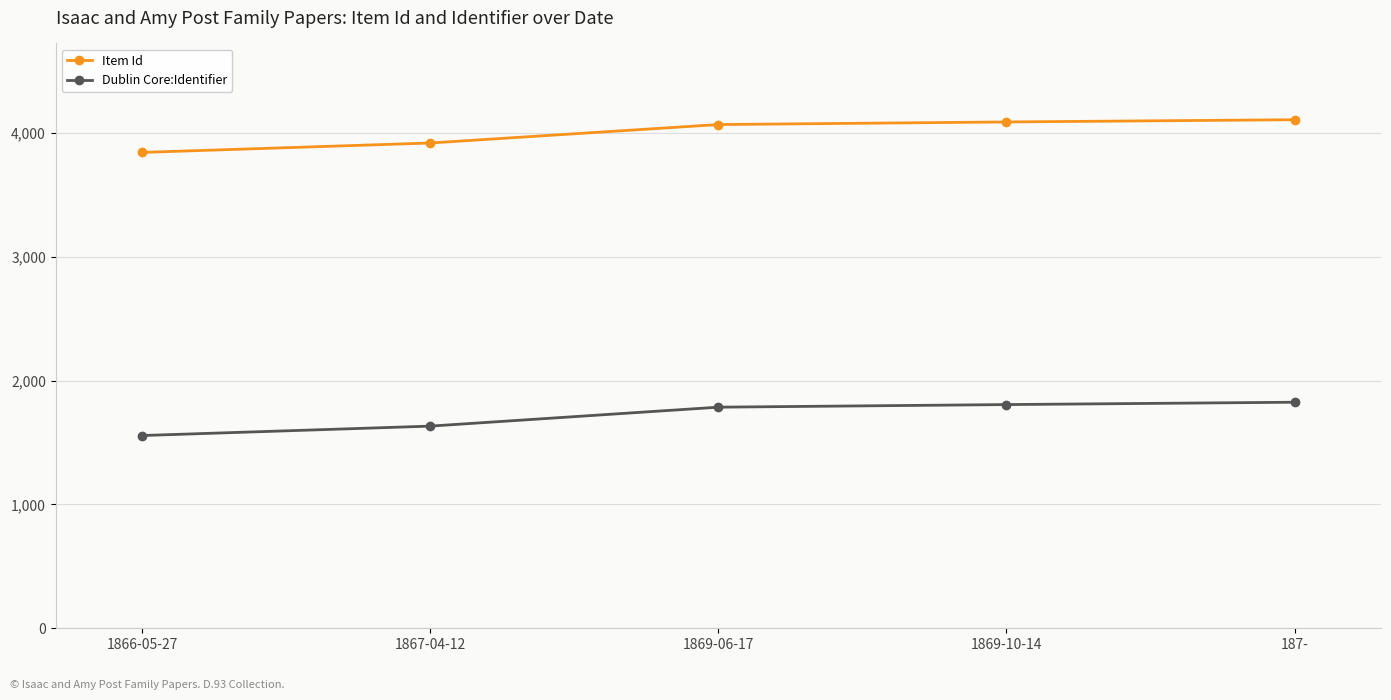

What value does the Dublin Core:Identifier series have at 1869-06-17, to the nearest 5?

1785